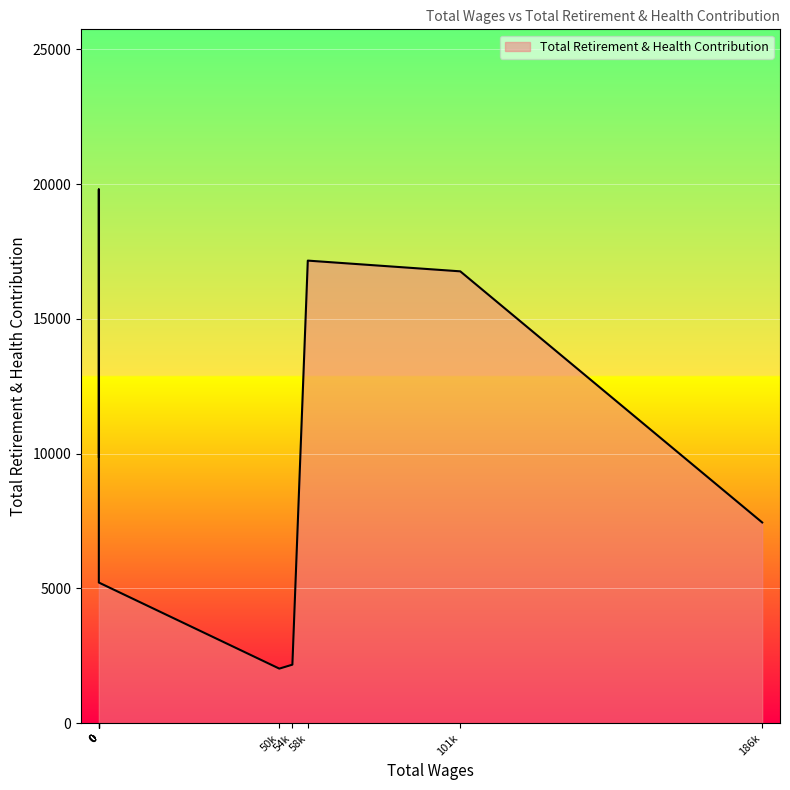

What is the difference between the second highest and minimum values?

15135